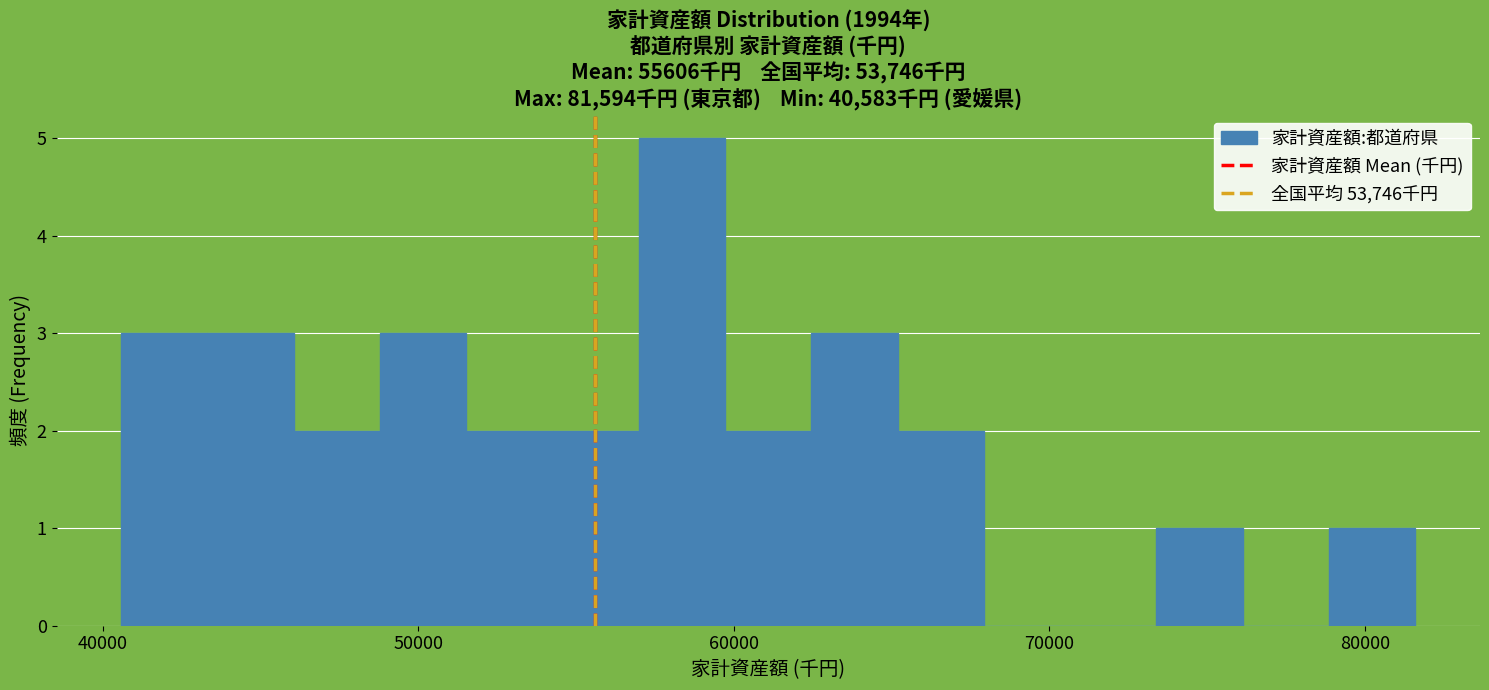

Read against the x-axis, roughly where is the centre of the tallest bar?

58000